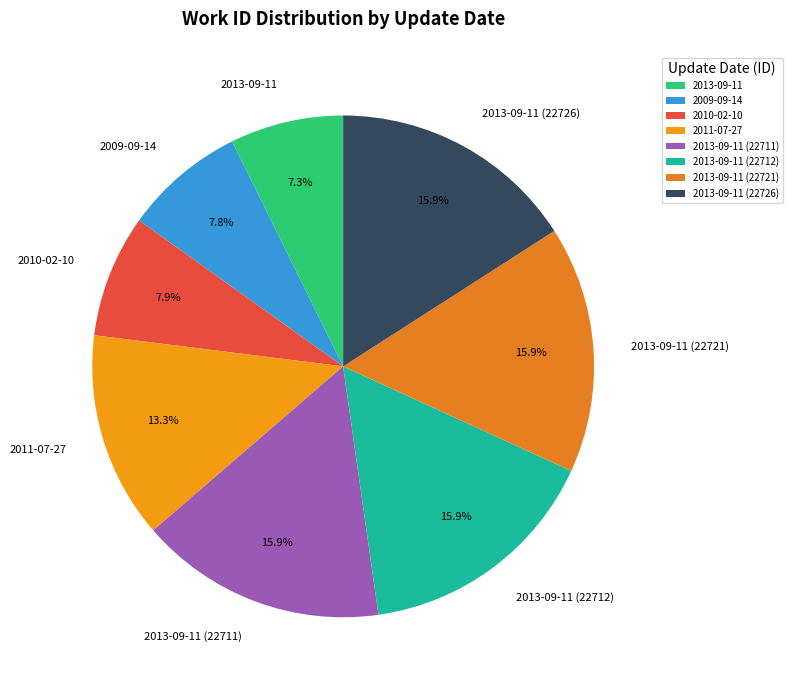

Is it true that 2013-09-11 (22712) is 1% of the pie?

False